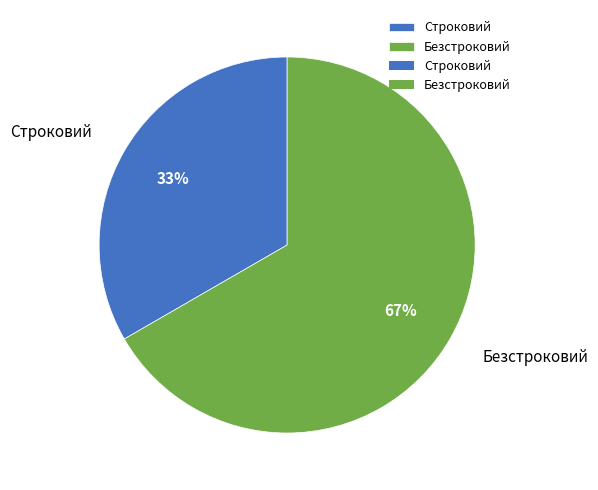

Do Строковий and Безстроковий together represent more than half of the pie?

Yes